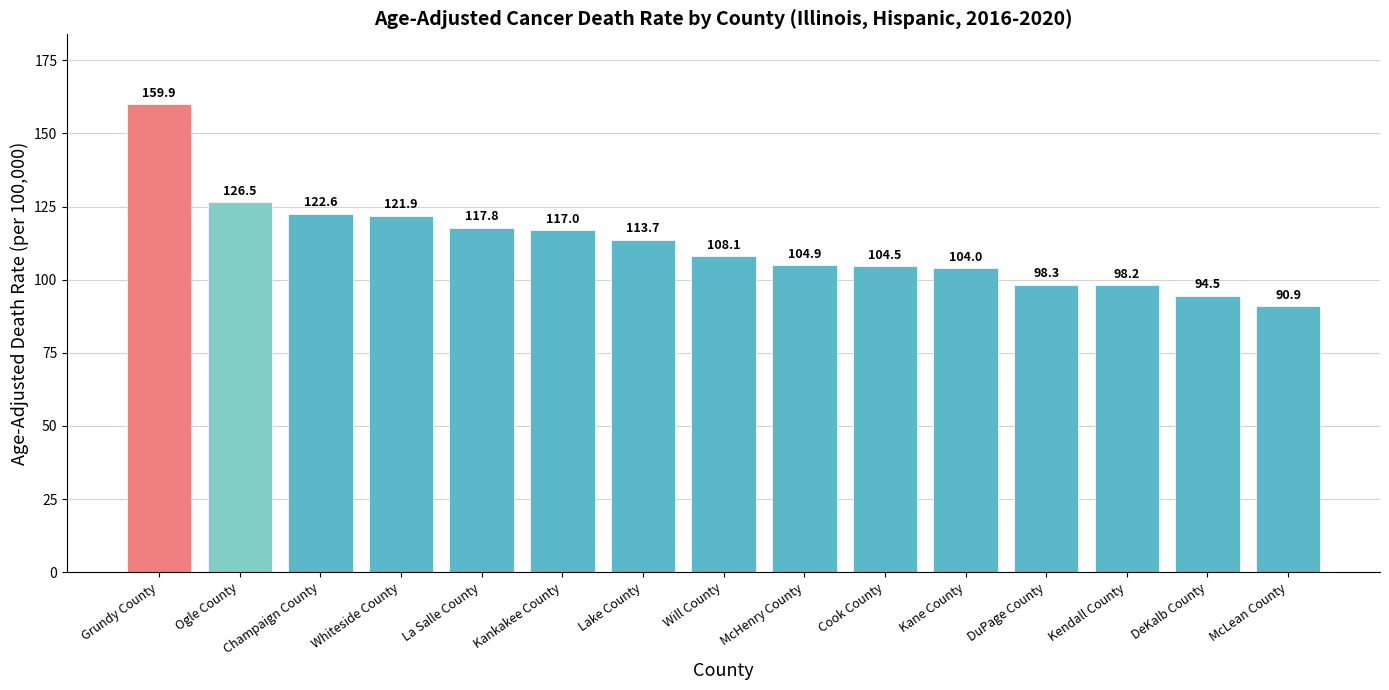

What is the minimum value shown in the chart?

90.9